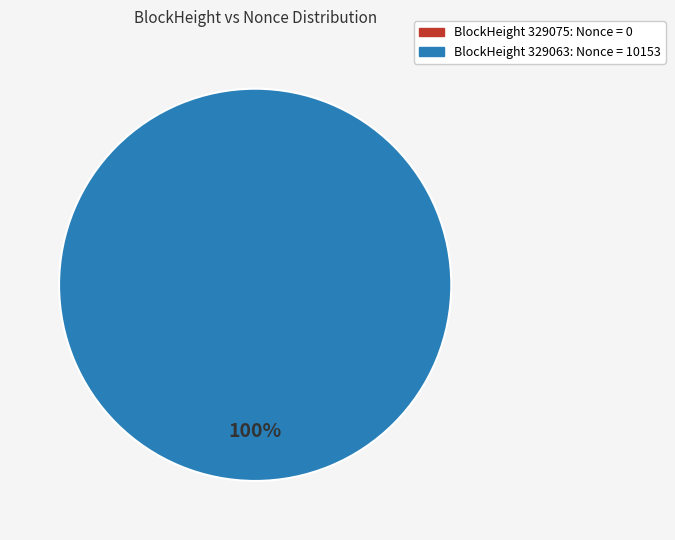

The 329063 slice represents 85% of the pie. True or false?

False